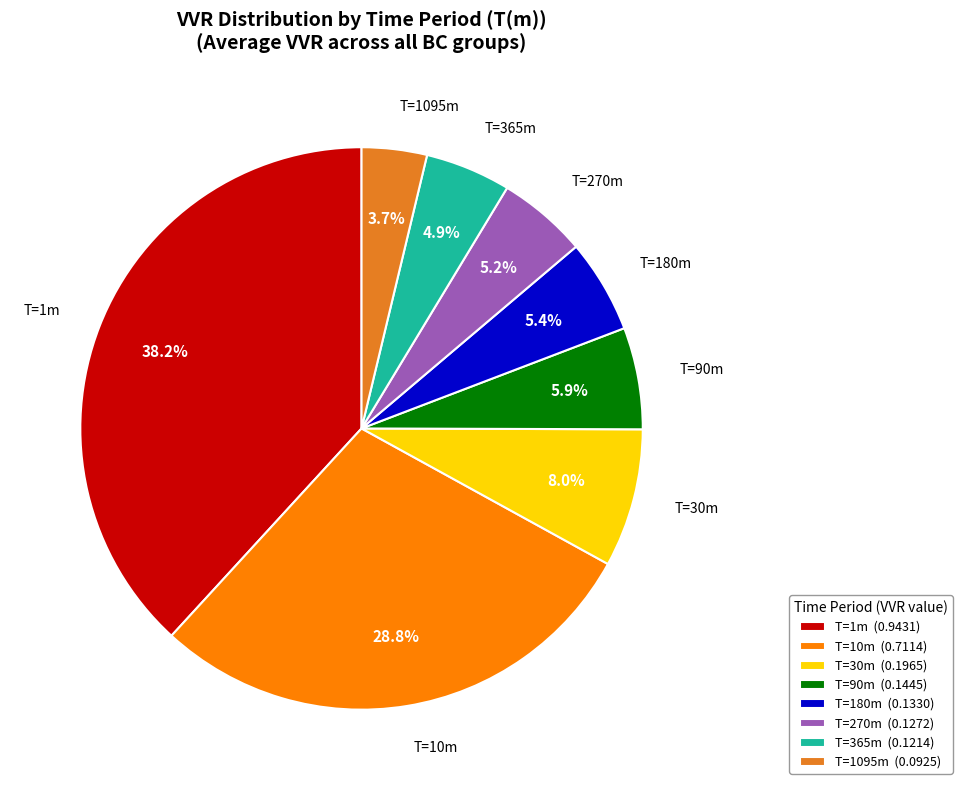

Count the number of slices in the pie.

8